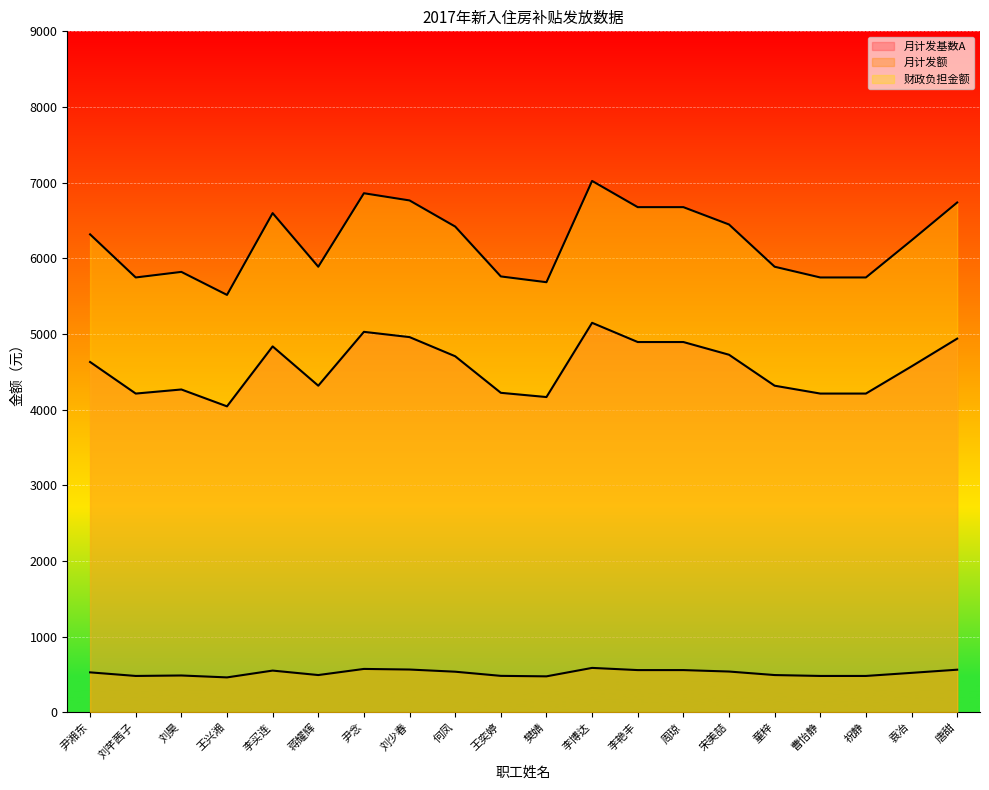

What is the lowest value of the 月计发额 series?

459.6